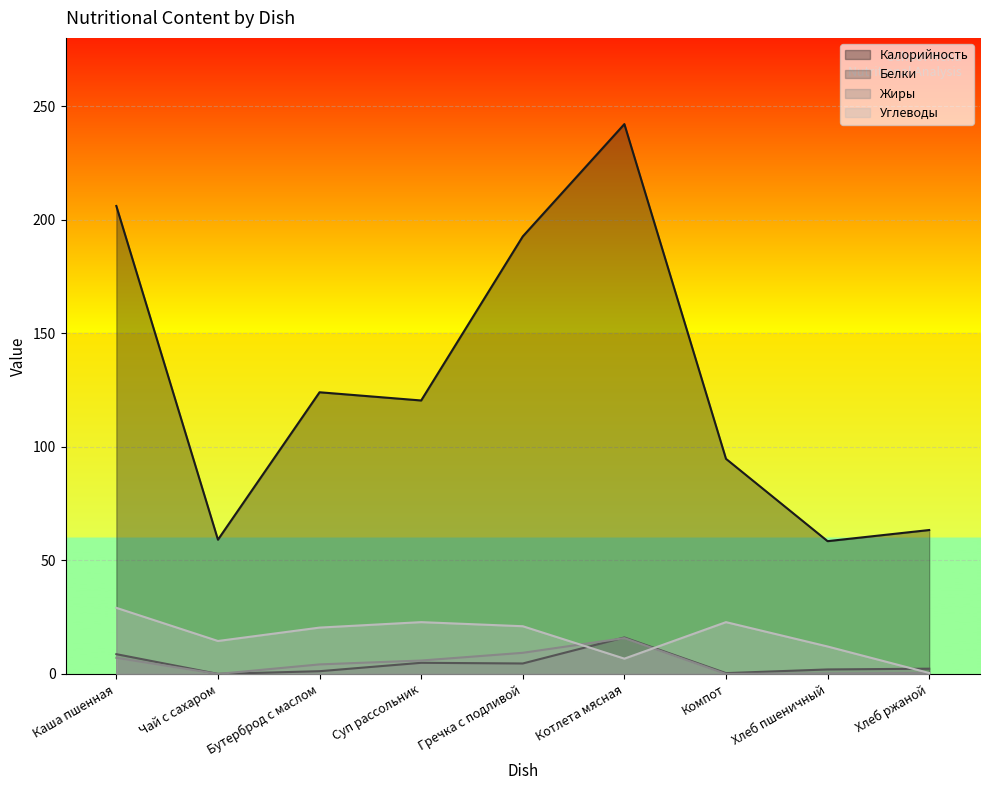

Which series has the widest spread of values?

Калорийность